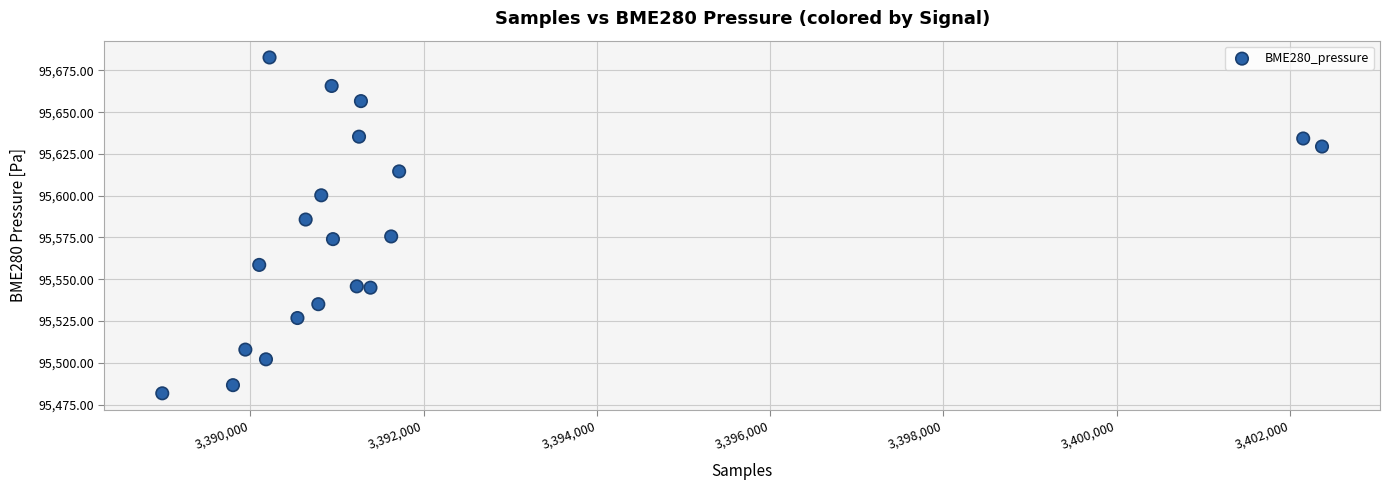

What is the range of X values (max minus min)?

13385.0